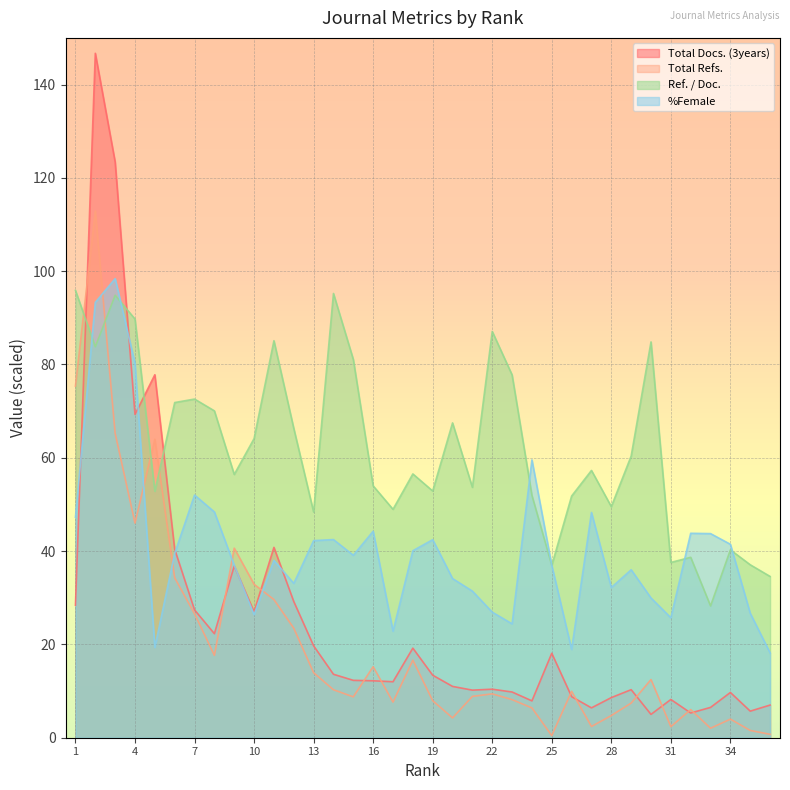

What is the difference between the second highest and second lowest values in the Total Docs. (3years) series?

118.1